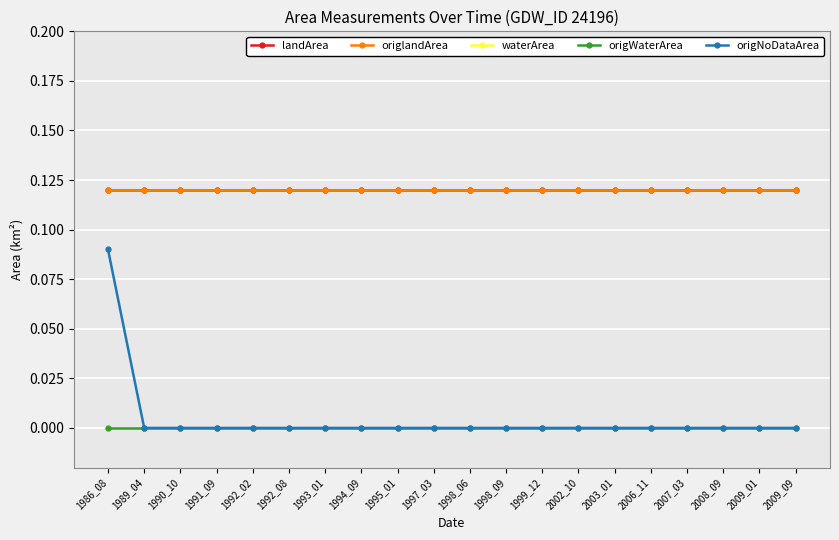

At how many categories does at least one series exceed 0?

20